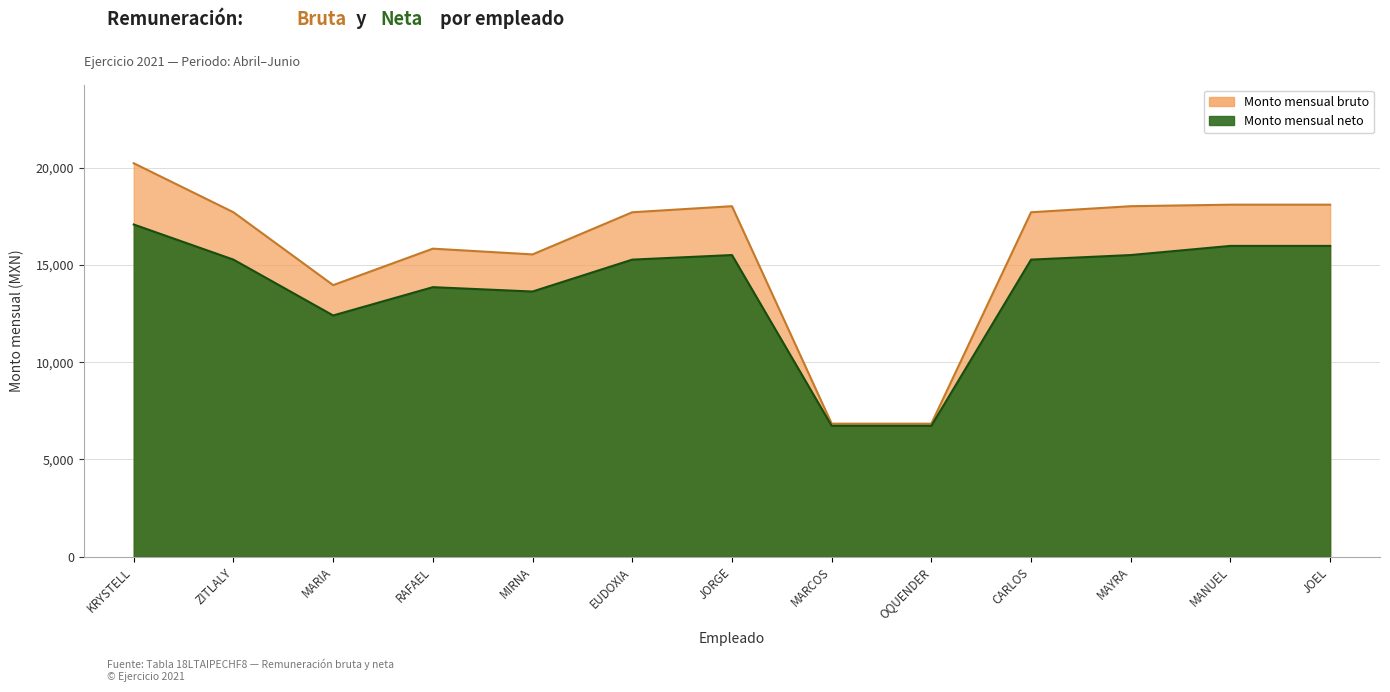

What is the average value of the Monto mensual neto series?

13784.5